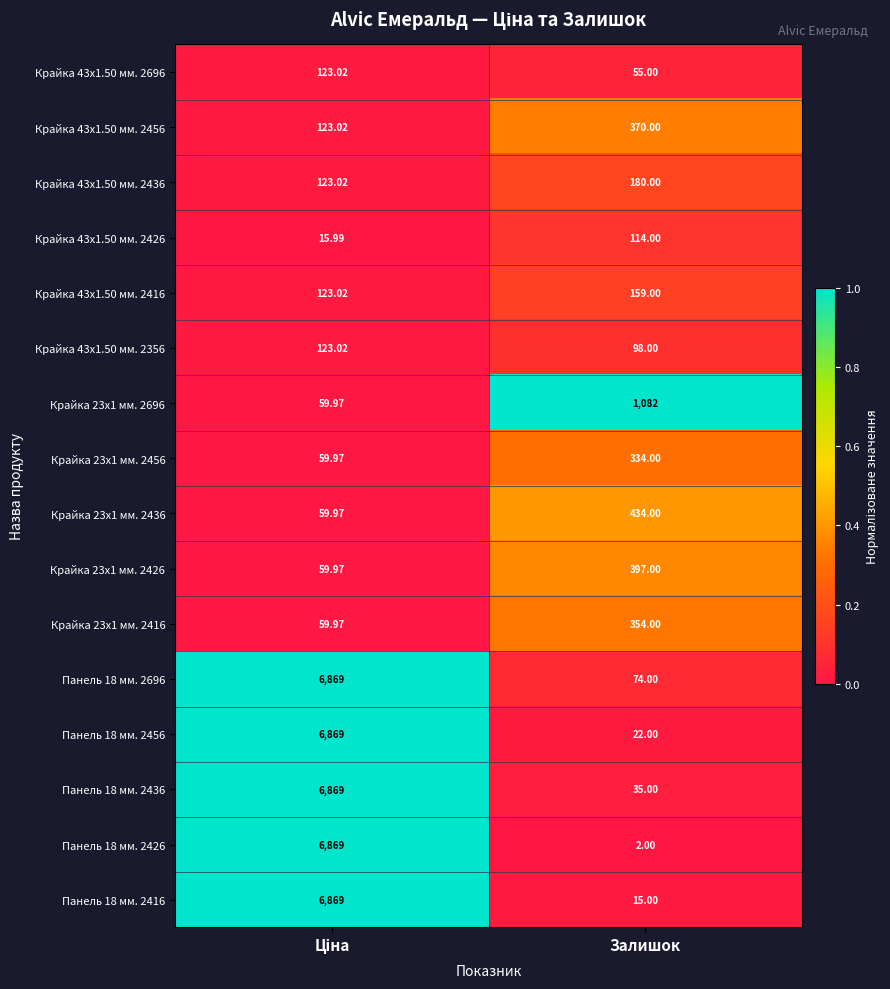

At which label does Крайка 23x1 мм. 2696 reach its peak?

Залишок